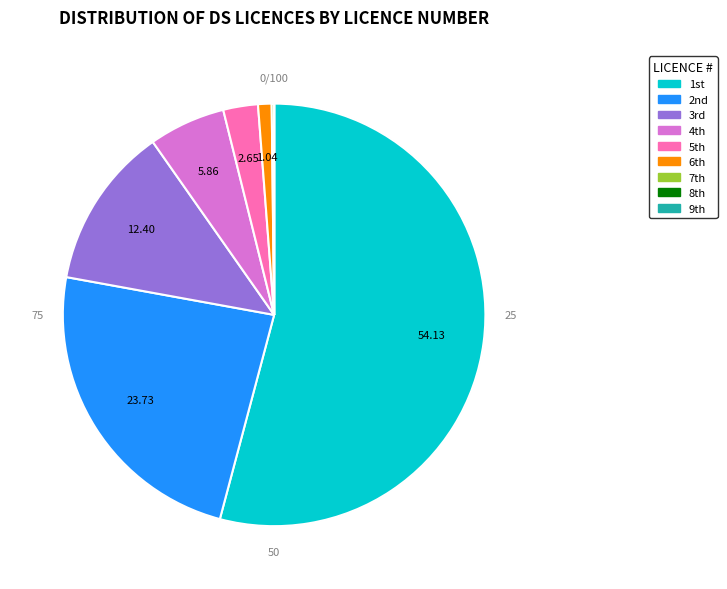

Which slice represents more than half of the pie?

1st